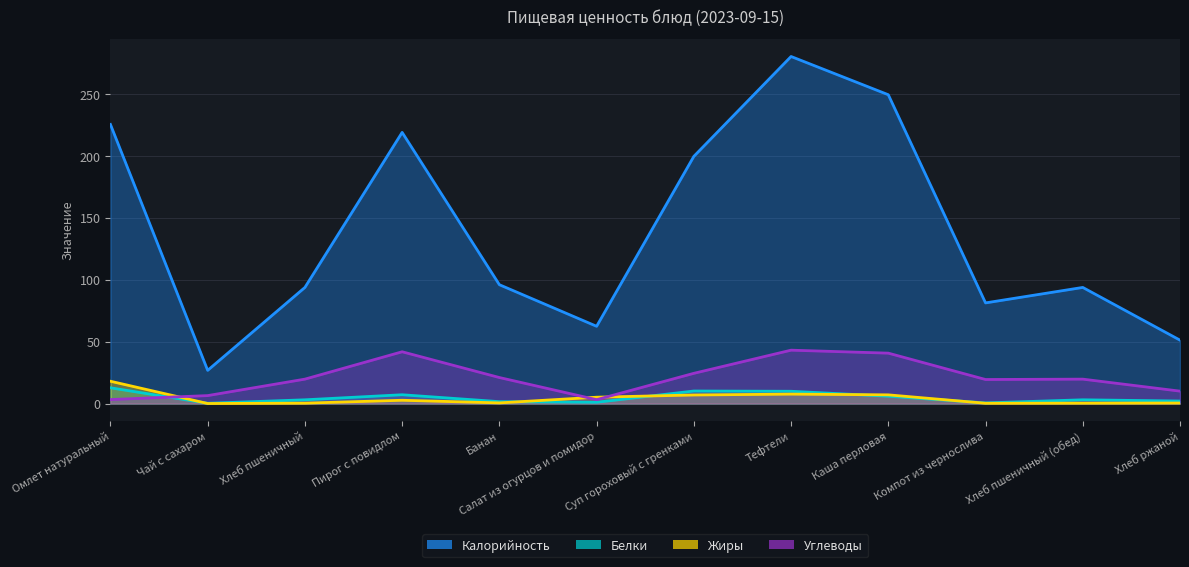

What is the maximum value shown in the chart?

280.4